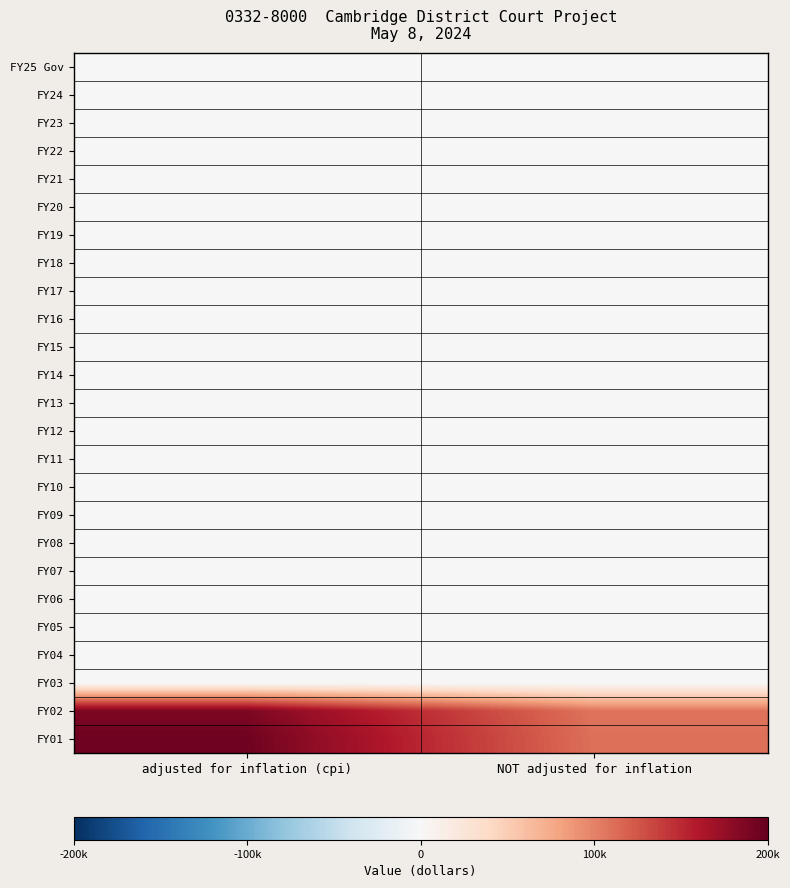

What is the difference between the highest and lowest values at adjusted for inflation (cpi)?

194406